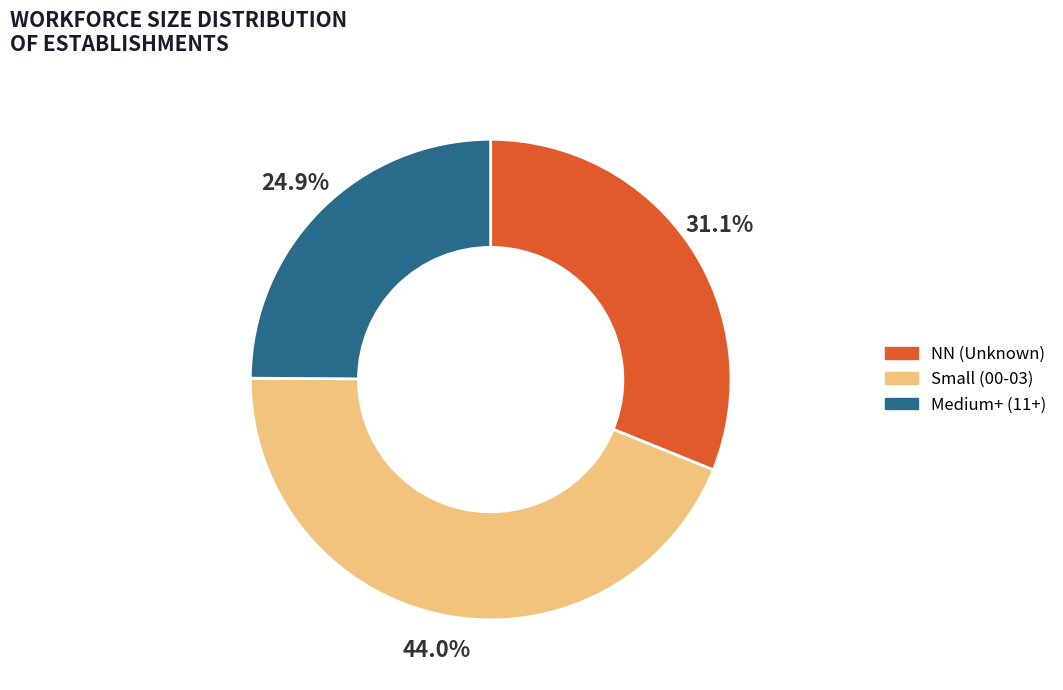

Is there any slice that represents more than half of the pie?

No